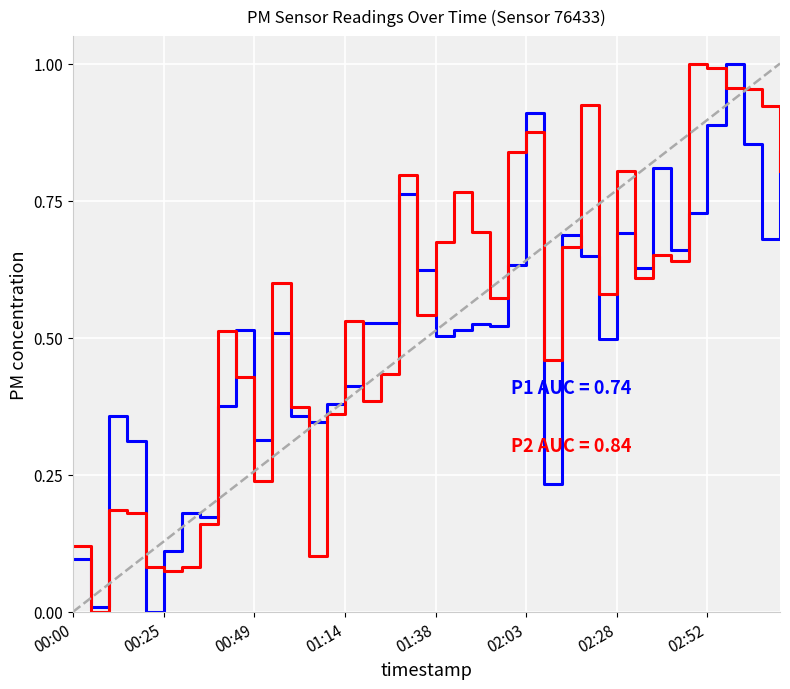

Is this an area chart (filled region under the line)?

No